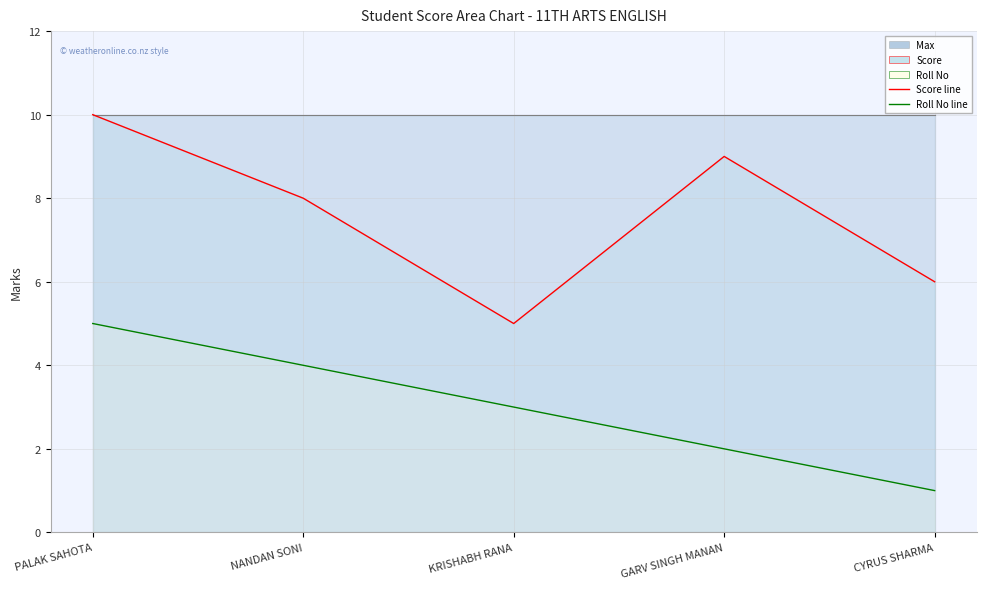

The Roll No series shows 2 at CYRUS SHARMA. True or false?

False